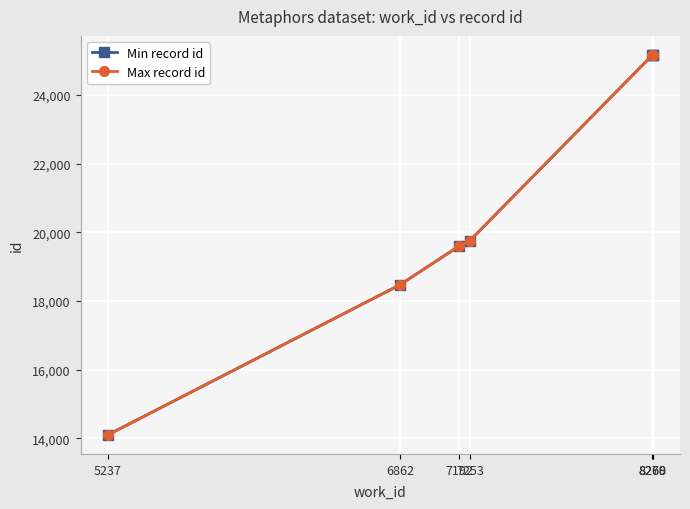

At how many categories does at least one series exceed 16374?

6